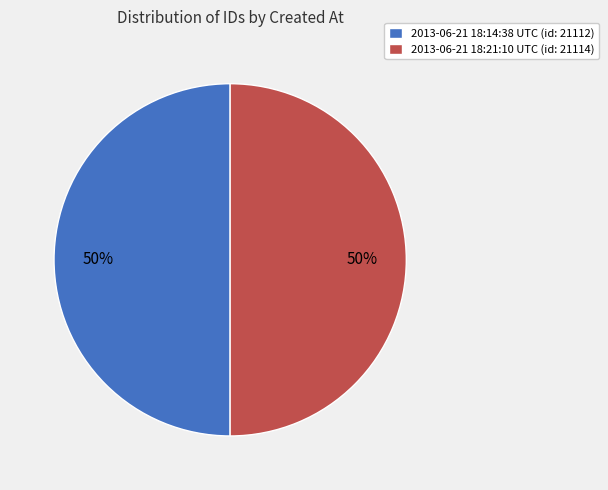

Combined, do 2013-06-21 18:21:10 UTC (id: 21114) and 2013-06-21 18:14:38 UTC (id: 21112) account for over 50%?

Yes